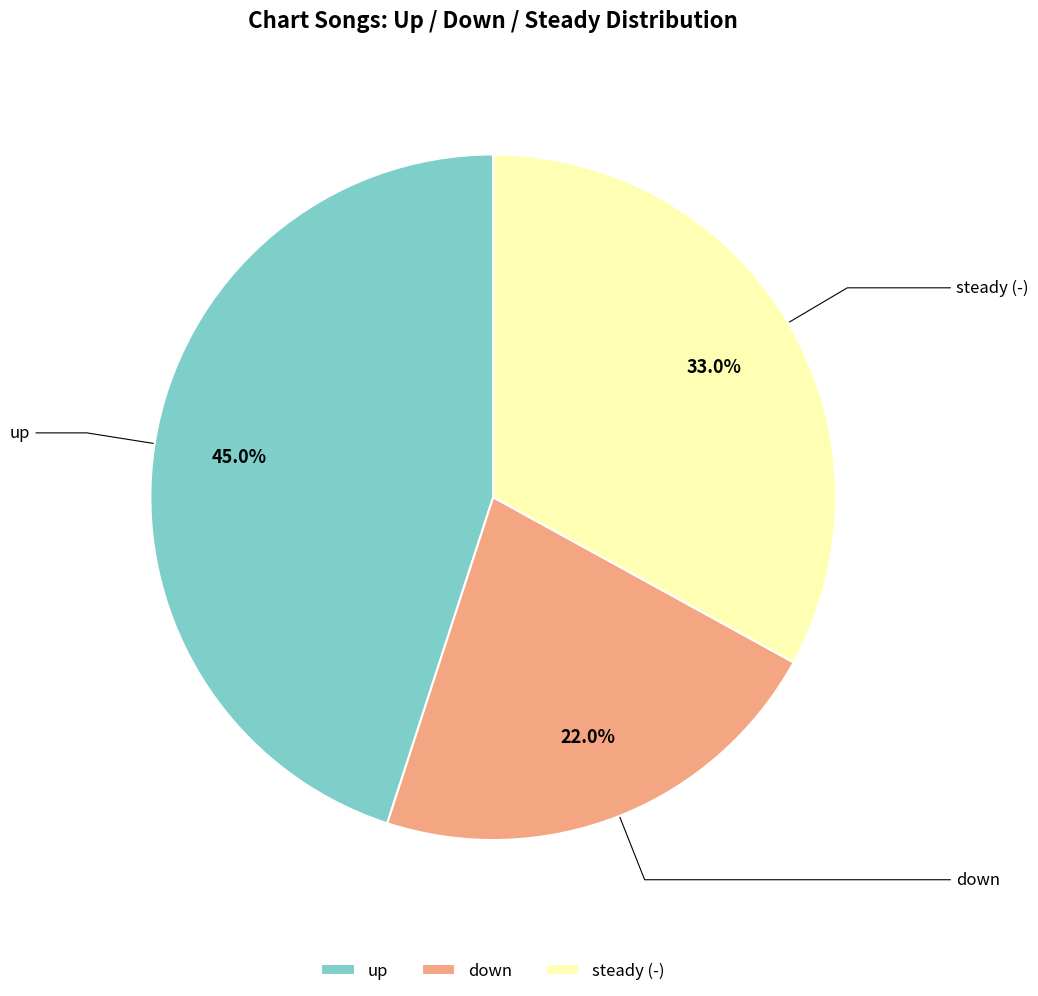

Is there a majority slice in this chart?

No